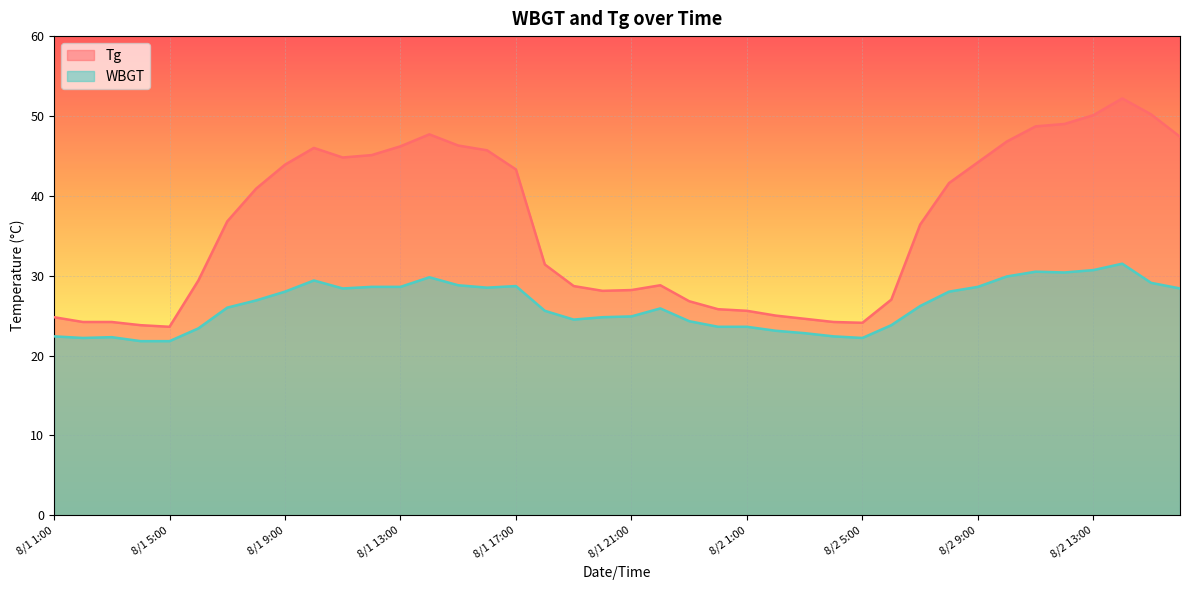

Reading right to left, extract all data points from this chart.

Tg: 47.4	50.2	52.2	50.1	49.0	48.7	46.8	44.2	41.6	36.4	27.0	24.1	24.2	24.6	25.0	25.6	25.8	26.8	28.8	28.2	28.1	28.7	31.4	43.3	45.7	46.3	47.7	46.2	45.1	44.8	46.0	43.9	40.9	36.8	29.4	23.6	23.8	24.2	24.2	24.8
WBGT: 28.4	29.1	31.5	30.7	30.4	30.5	29.9	28.6	28.0	26.2	23.8	22.2	22.4	22.8	23.1	23.6	23.6	24.3	25.9	24.9	24.8	24.5	25.6	28.7	28.5	28.8	29.8	28.6	28.6	28.4	29.4	28.0	26.9	26.0	23.4	21.8	21.8	22.3	22.2	22.4